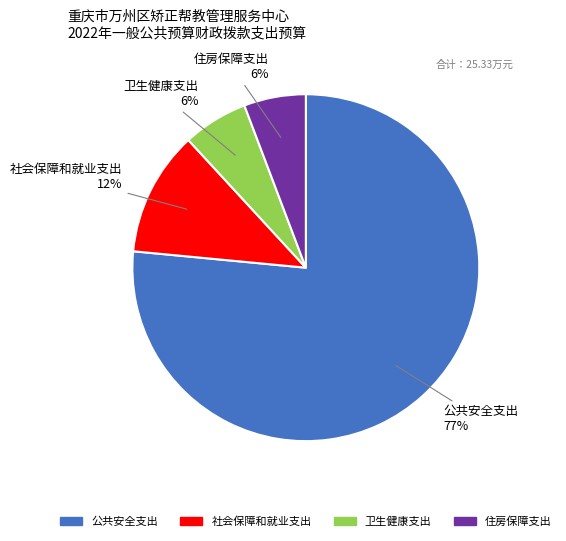

Is it true that 卫生健康支出 is 6% of the pie?

True